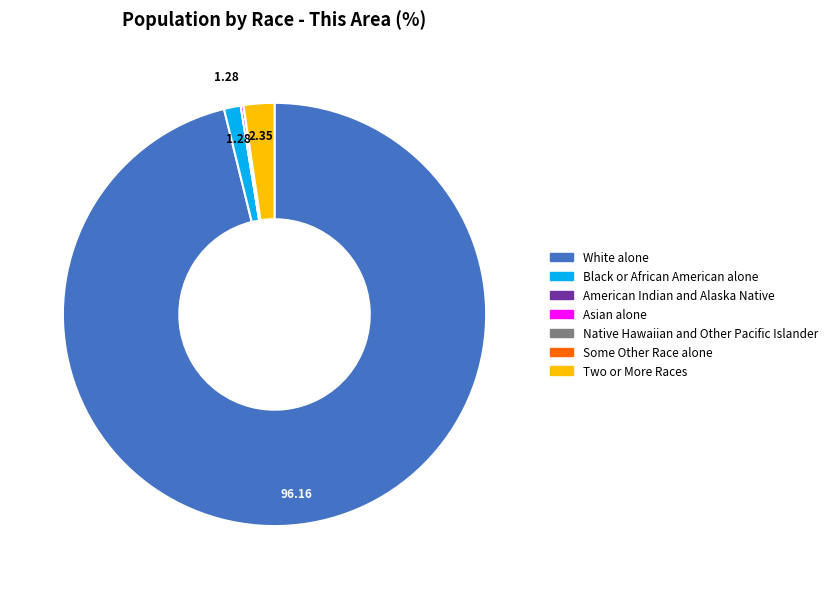

Which slice represents more than half of the pie?

White alone